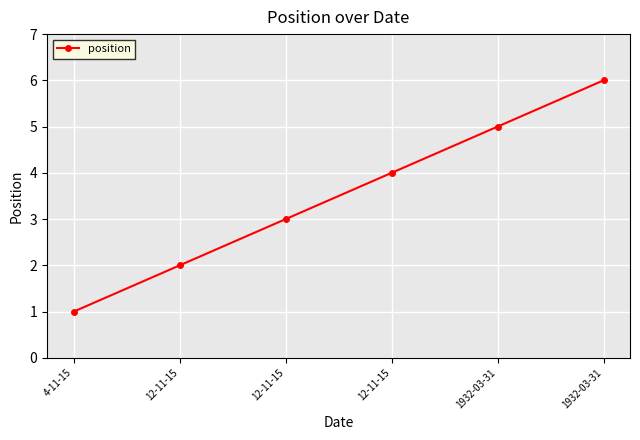

Reading left to right, extract all data points from this chart.

1	2	3	4	5	6